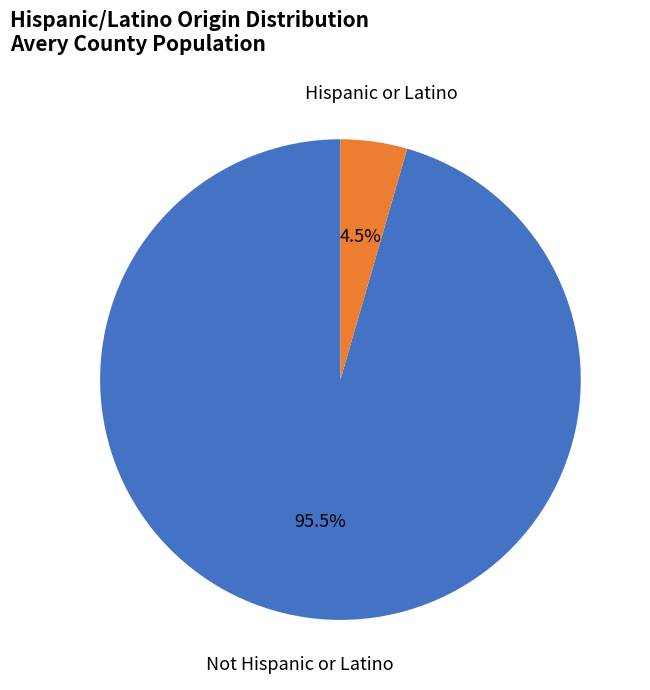

Is there a majority slice in this chart?

Yes